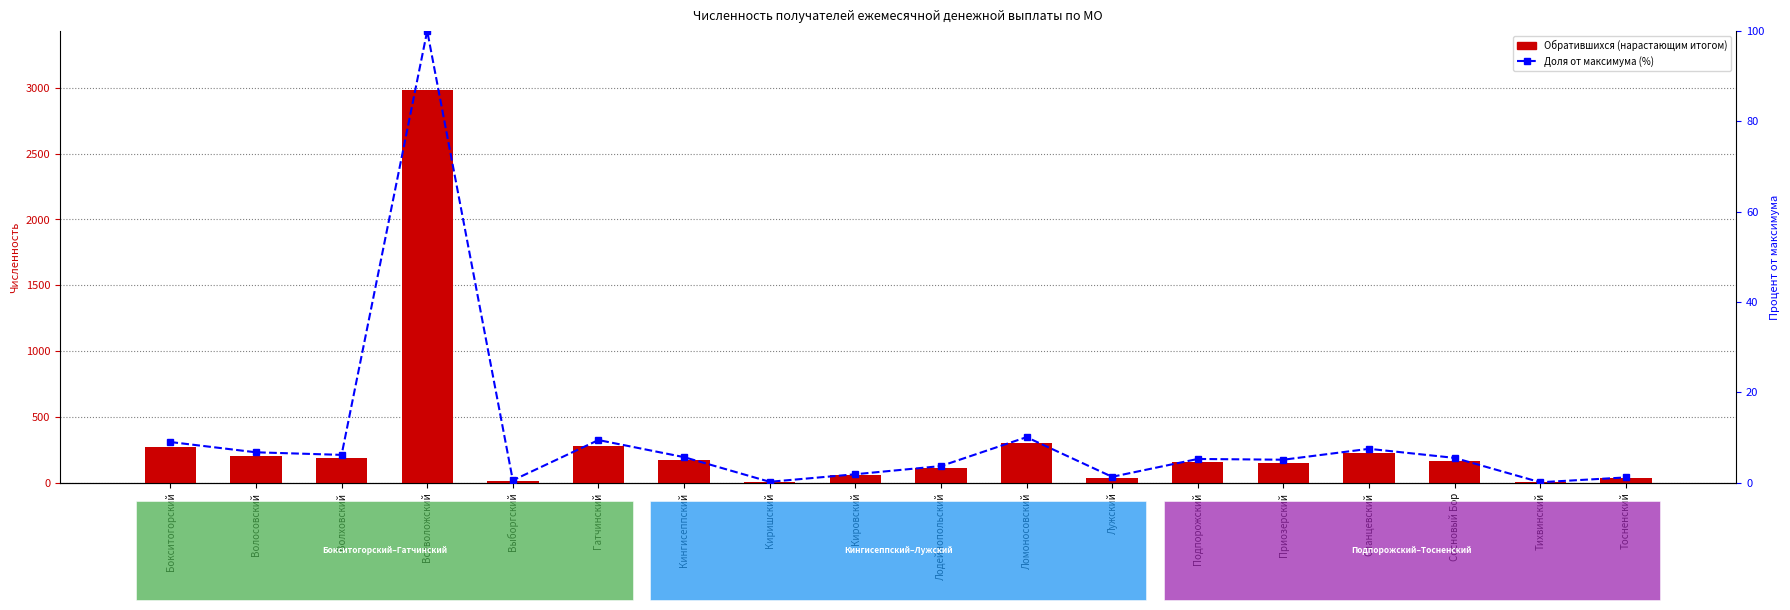

Which category has the lowest value in the Доля от максимума (%) series?

Тихвинский